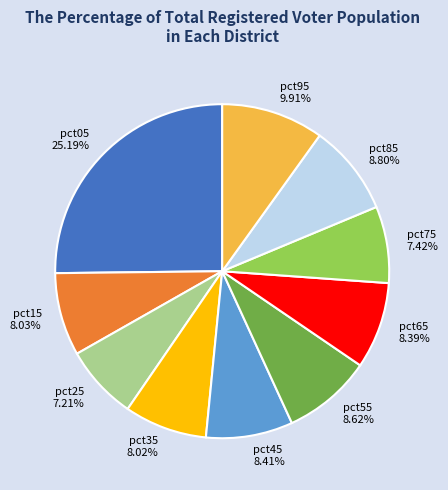

Is it true that pct75 is 16% of the pie?

False